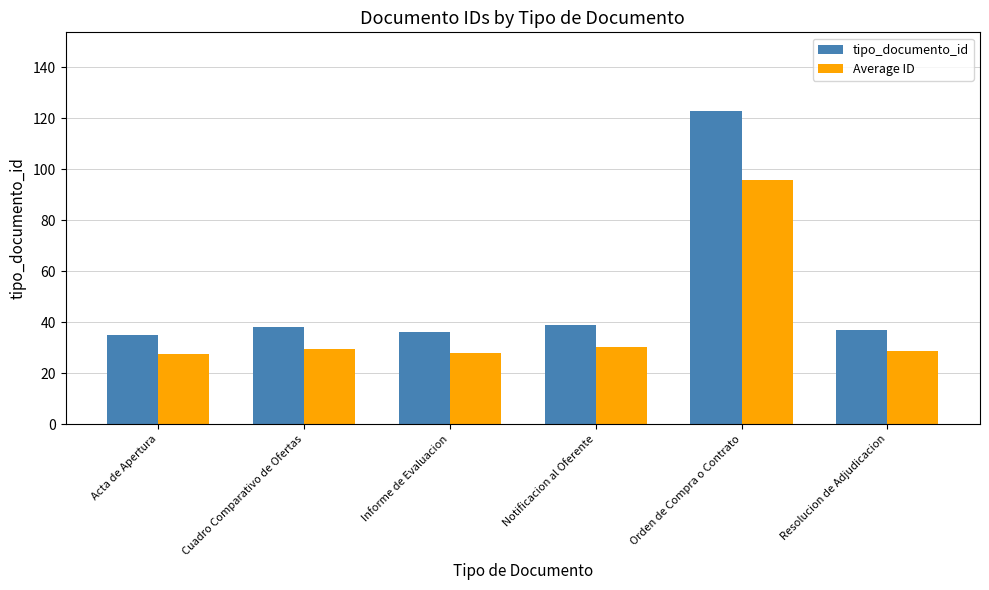

Are the bars horizontal?

No